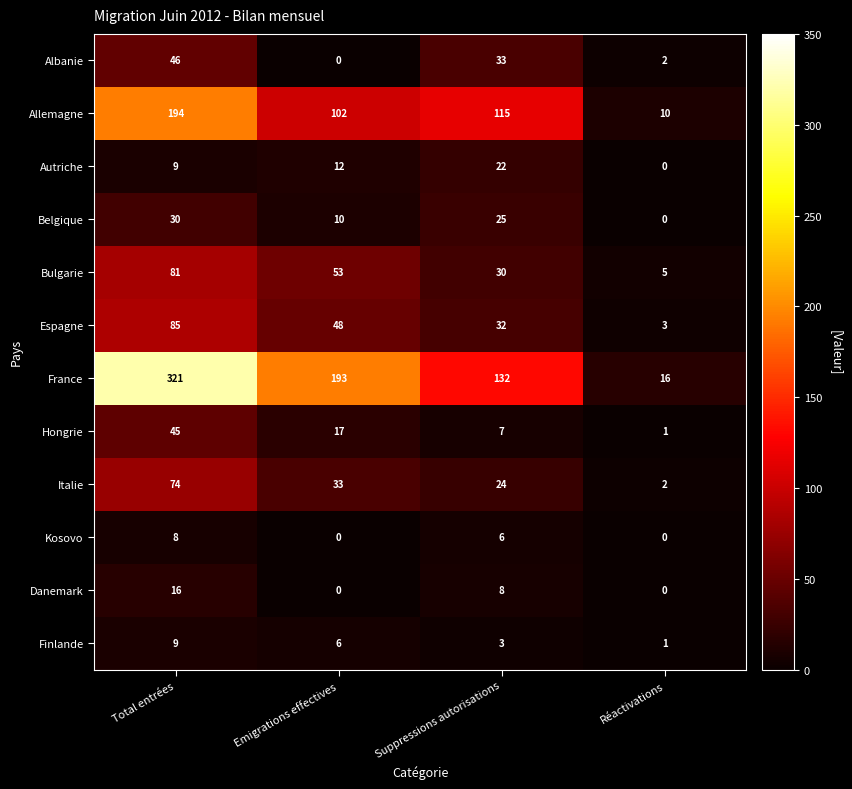

True or false: Albanie has a value of 33 at Suppressions autorisations.

True